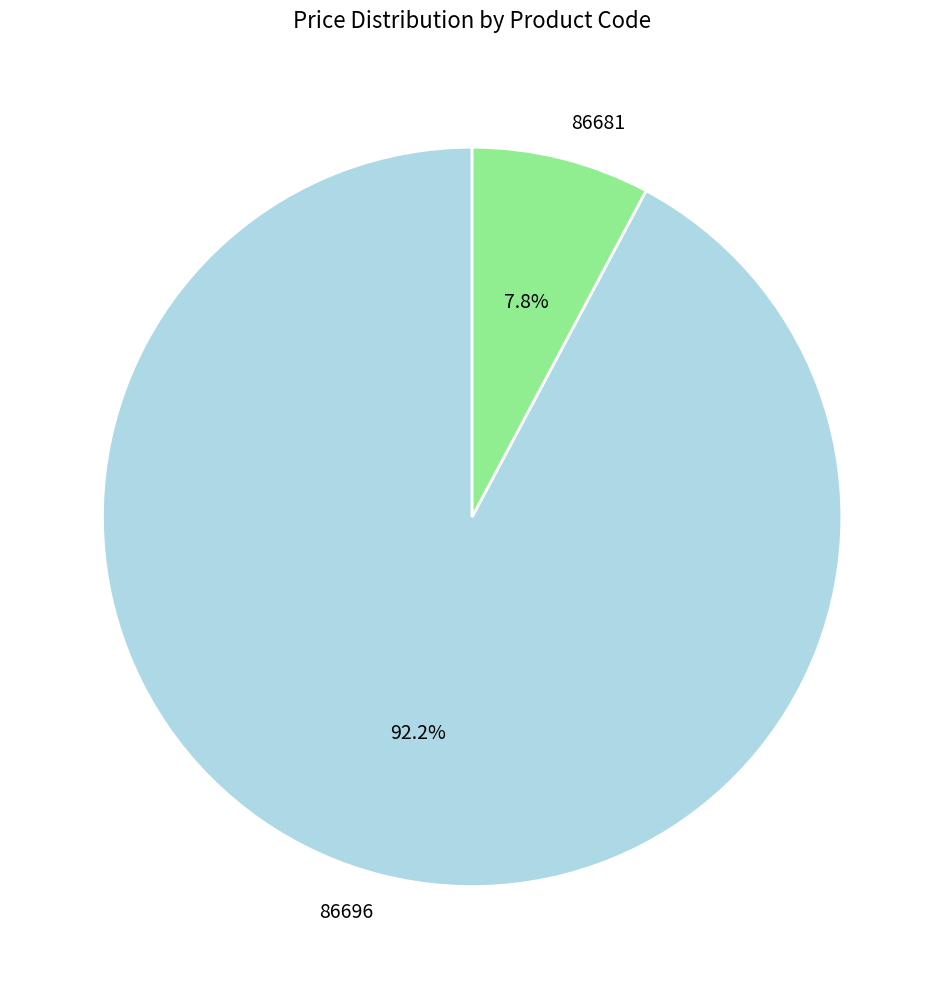

Is it true that 86681 is 21% of the pie?

False